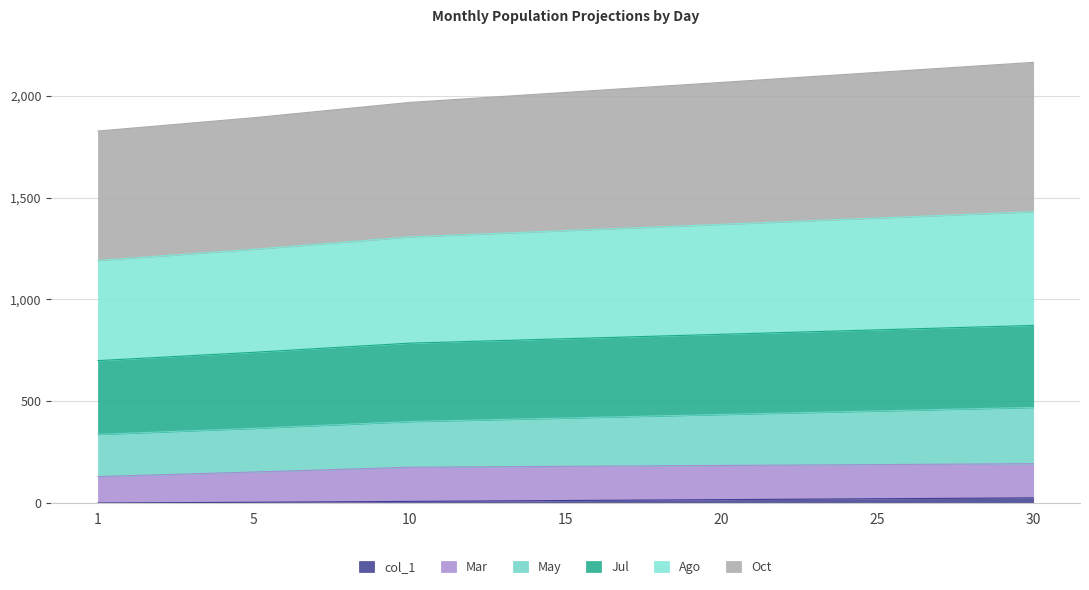

True or false: col_1 has more than 2 interior local peaks.

False